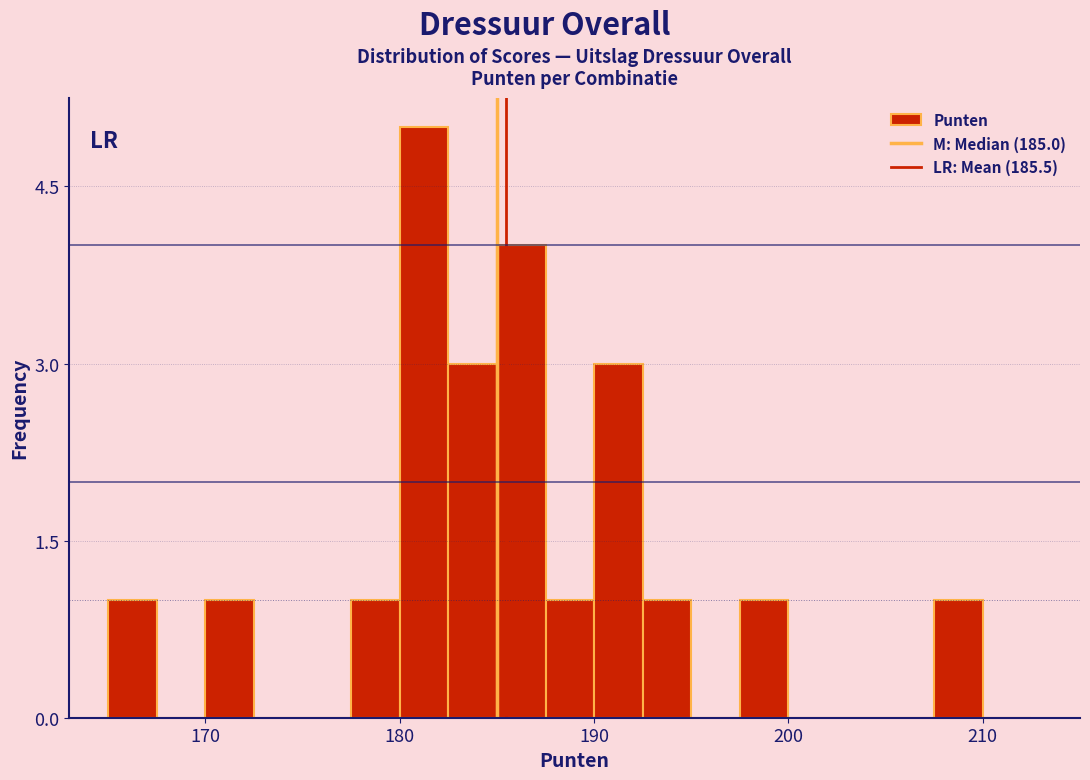

Around what value on the x-axis is the tallest bar? Give the approximate position of its centre, as read against the axis.

181